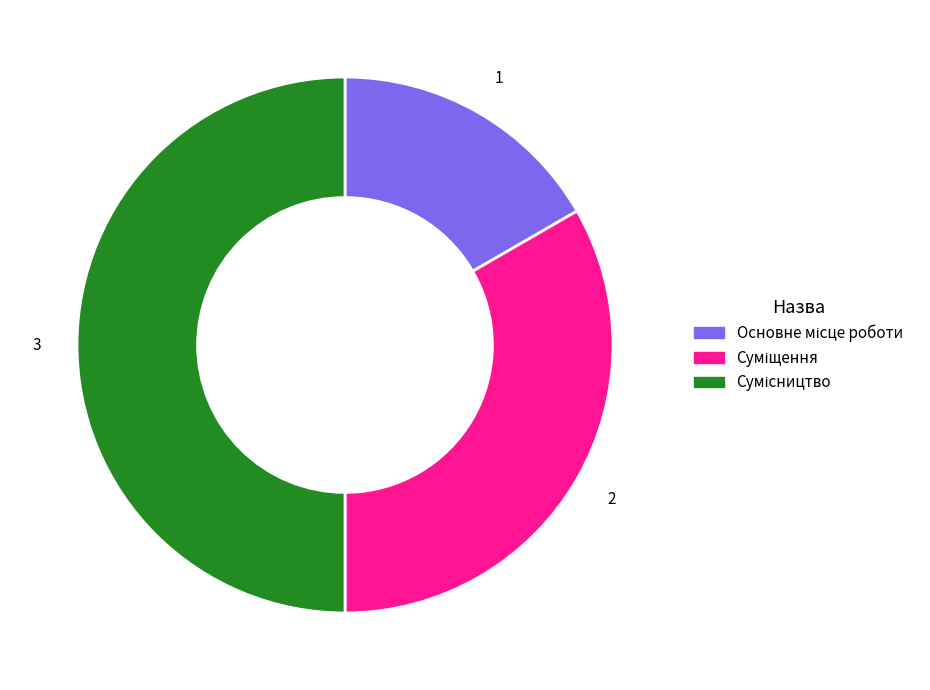

Does Суміщення represent more than half of the total?

No